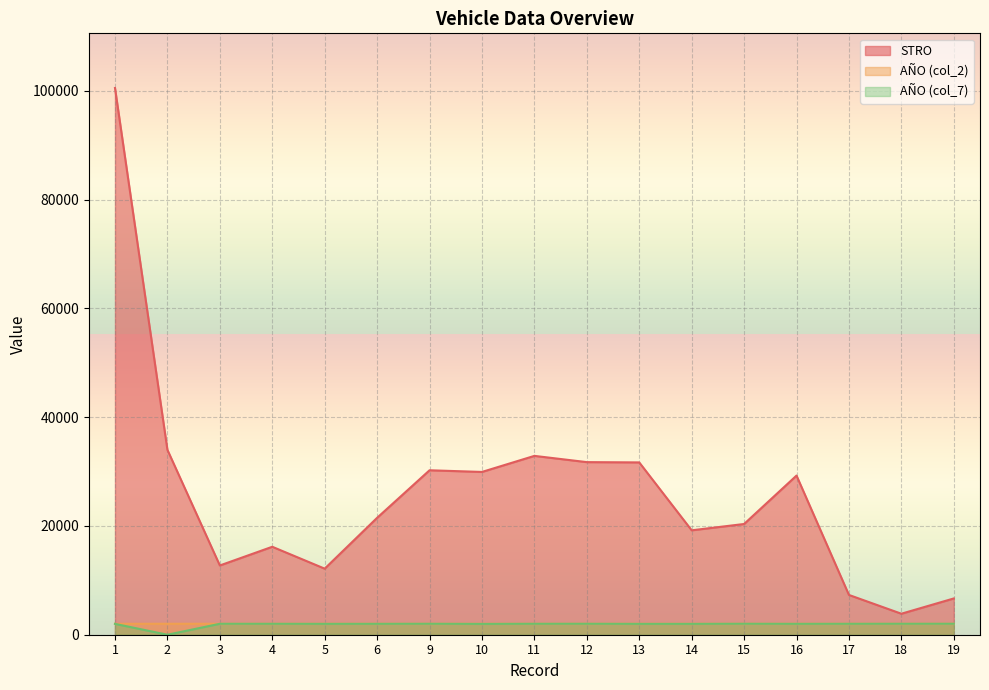

What is the spread (max minus min) of values at 15?

18346